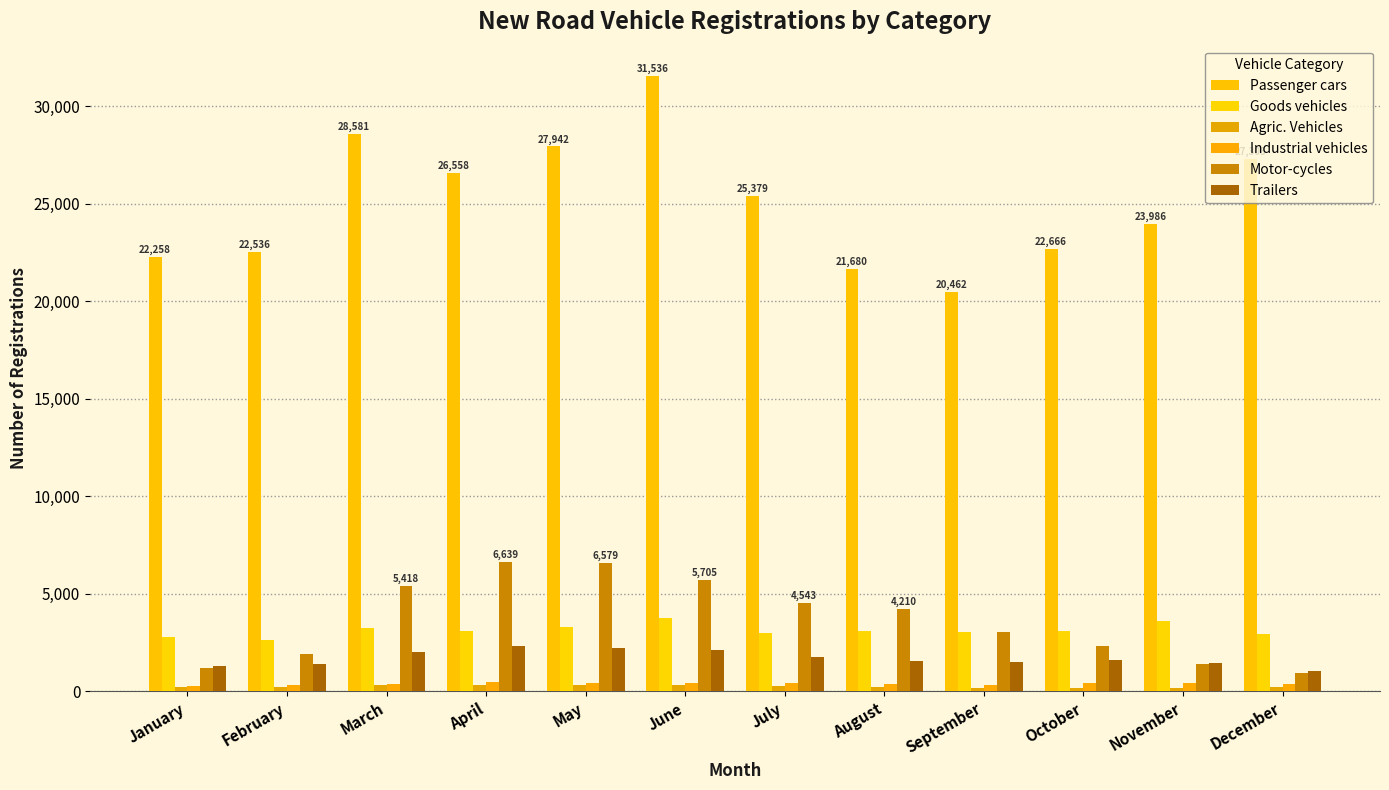

True or false: Industrial vehicles has a value of 298 at November.

False